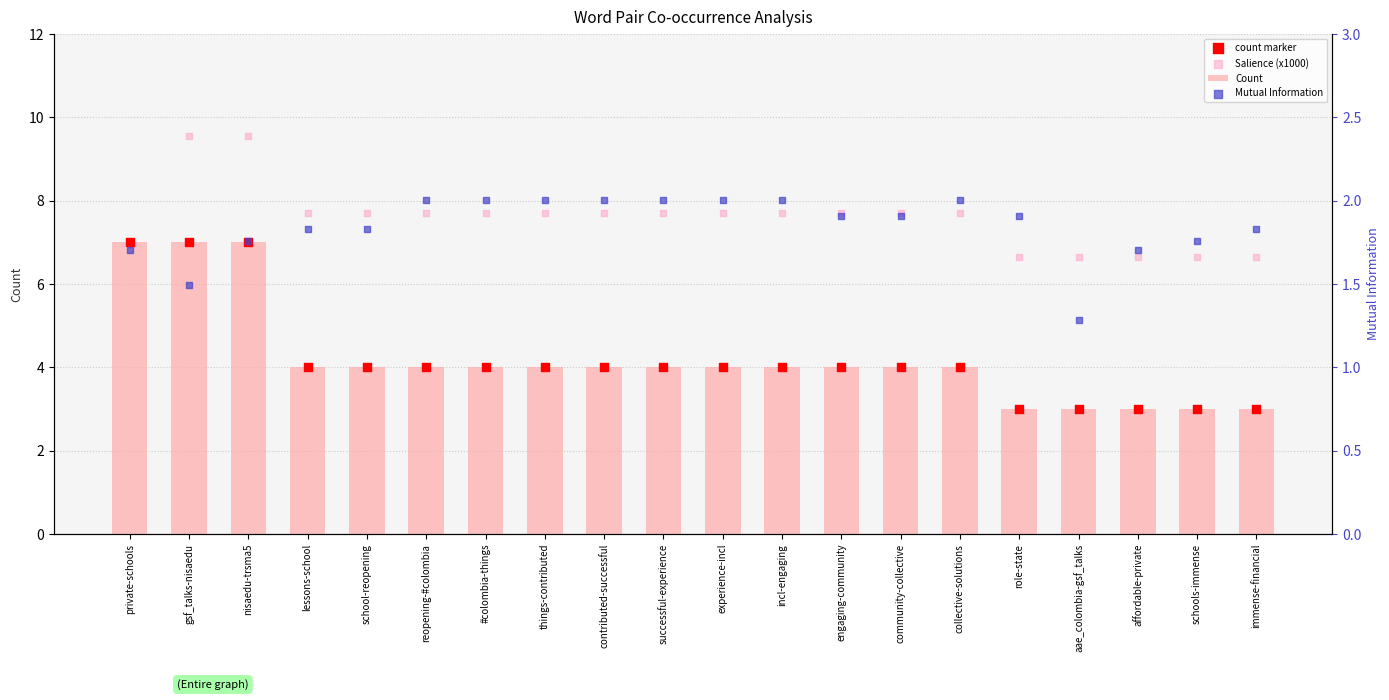

Which series has the largest total across all categories?

Salience (x1000)